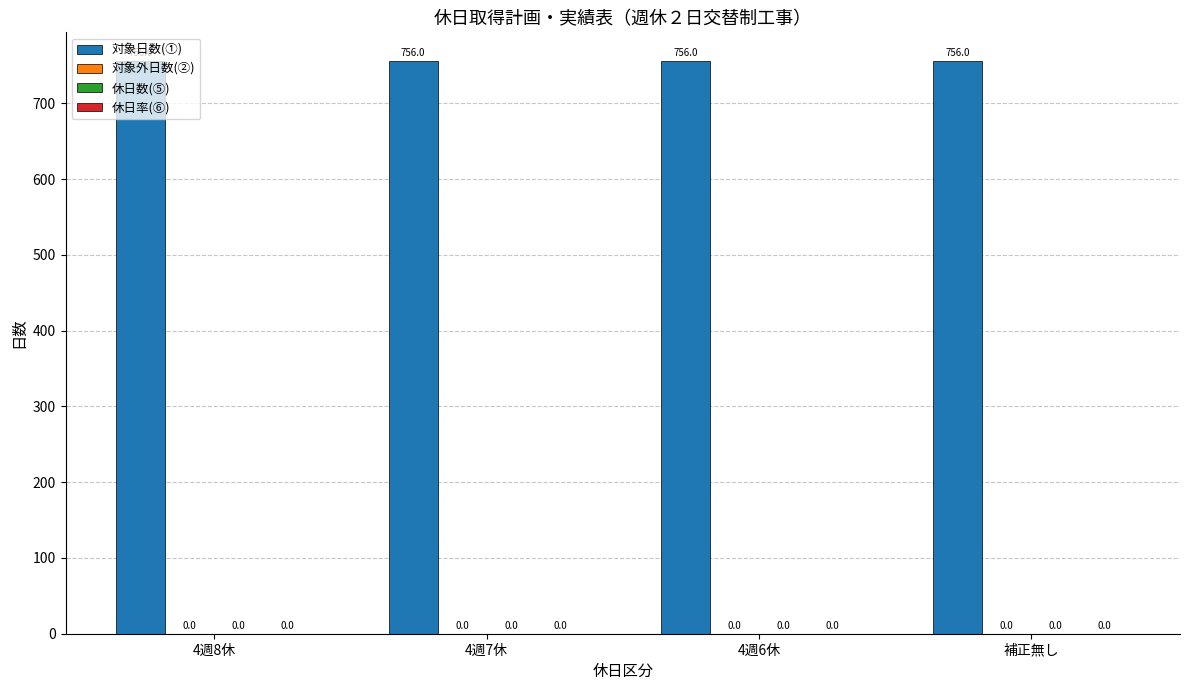

Between 4週8休 and 4週7休, which series saw the biggest shift?

対象日数(①)